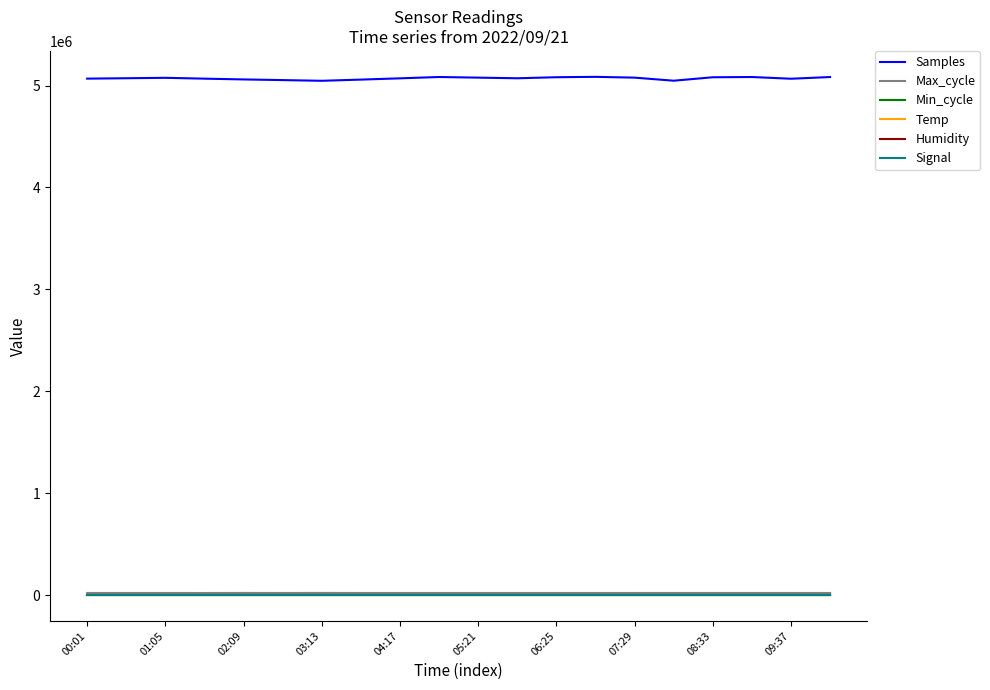

Which series has the largest total across all categories?

Samples